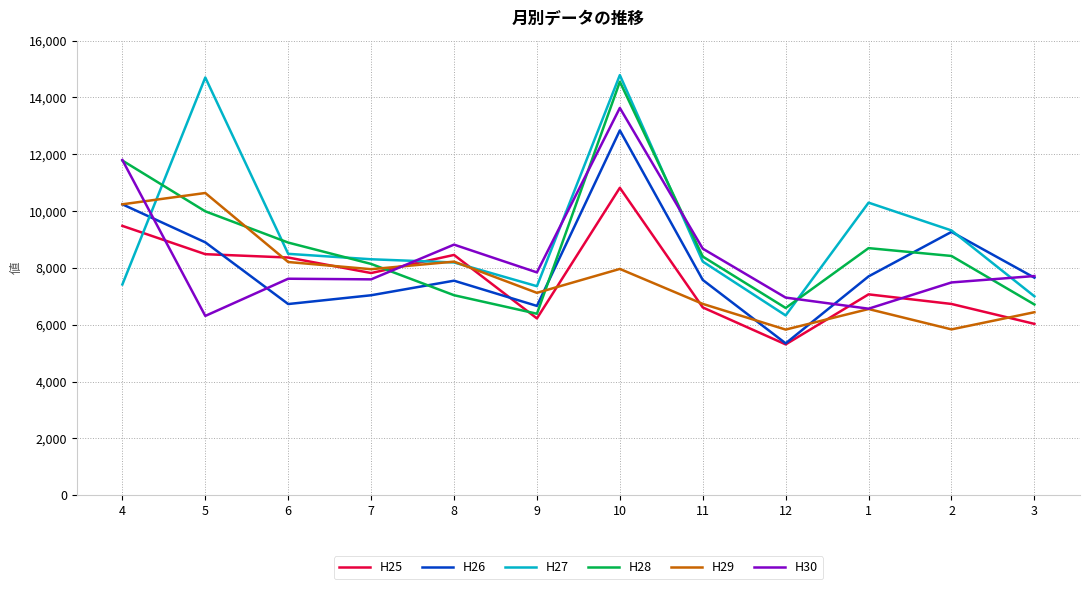

At which category does the chart reach its minimum across all series?

12